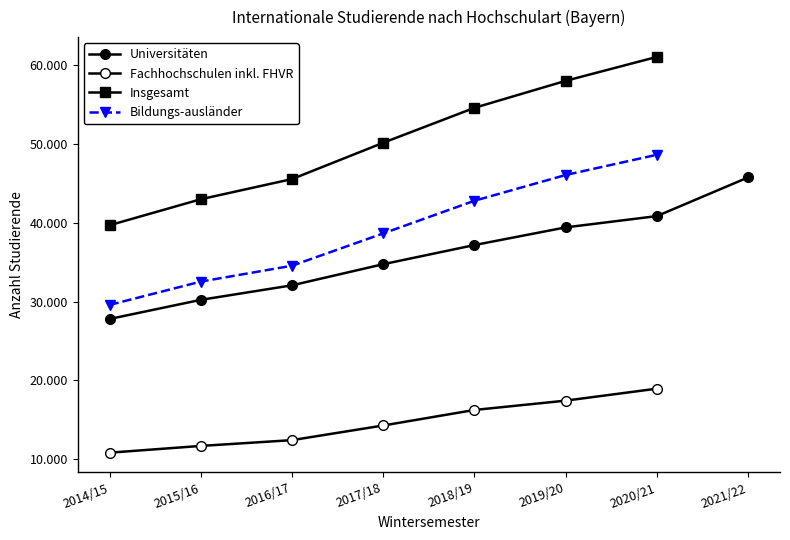

True or false: Insgesamt has a value of 21496 at 2016/17.

False